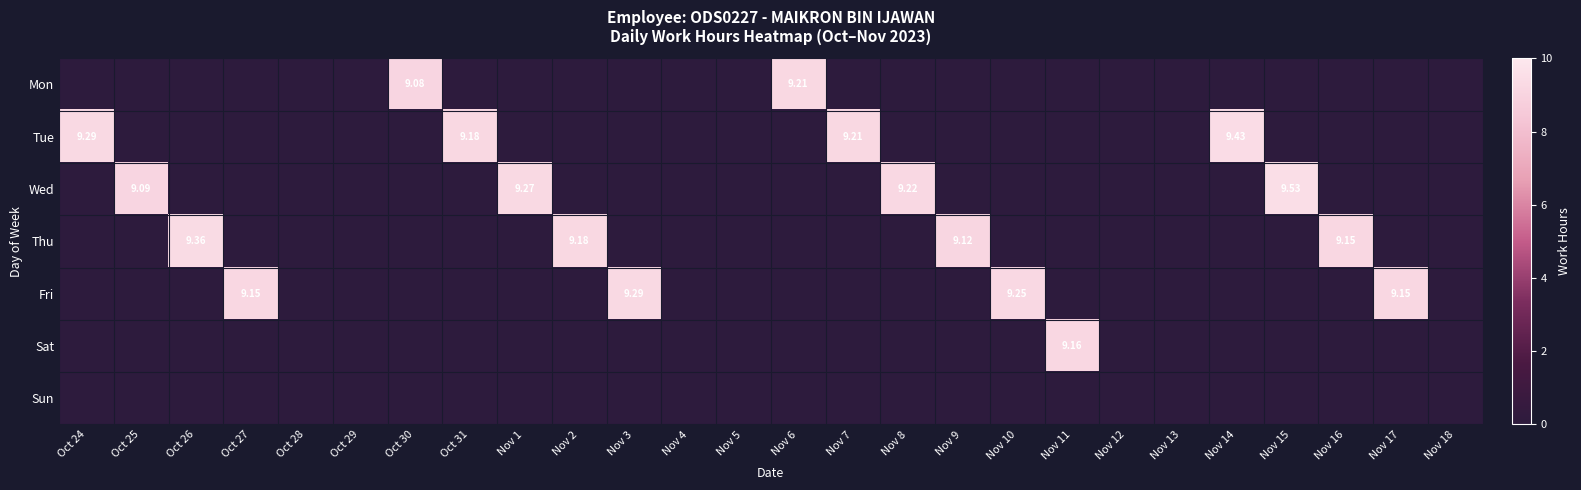

At Nov 5, list the series in order from smallest to largest.

Mon, Tue, Wed, Thu, Fri, Sat, Sun